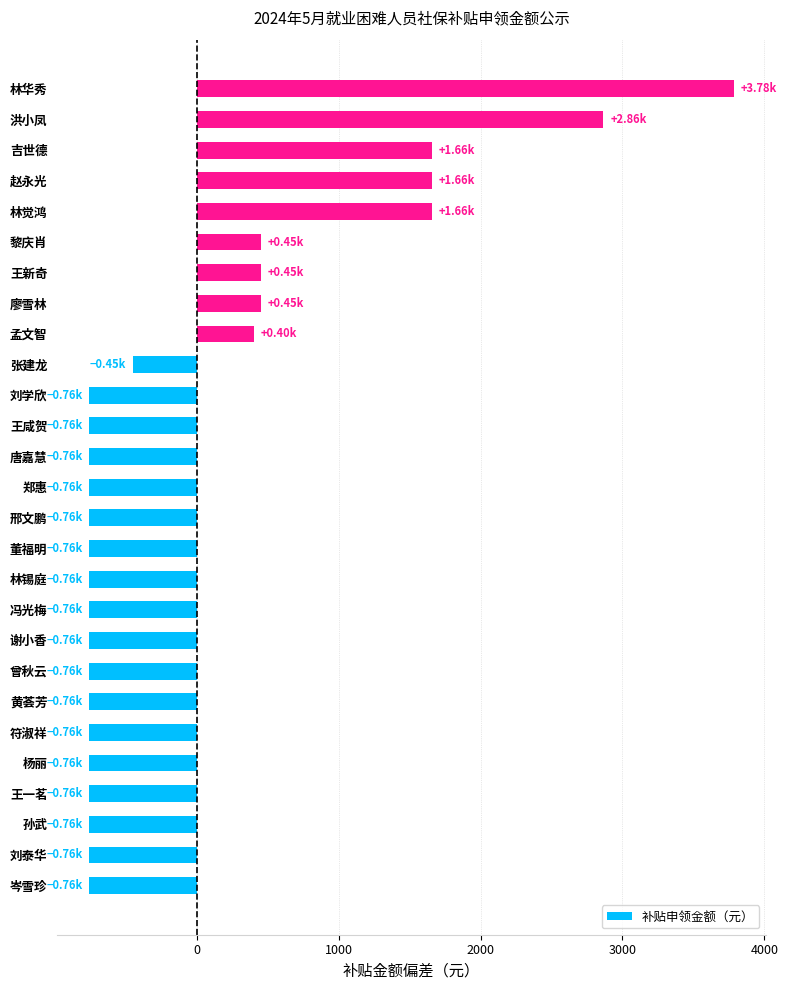

Which label corresponds to the largest value in the chart?

林华秀